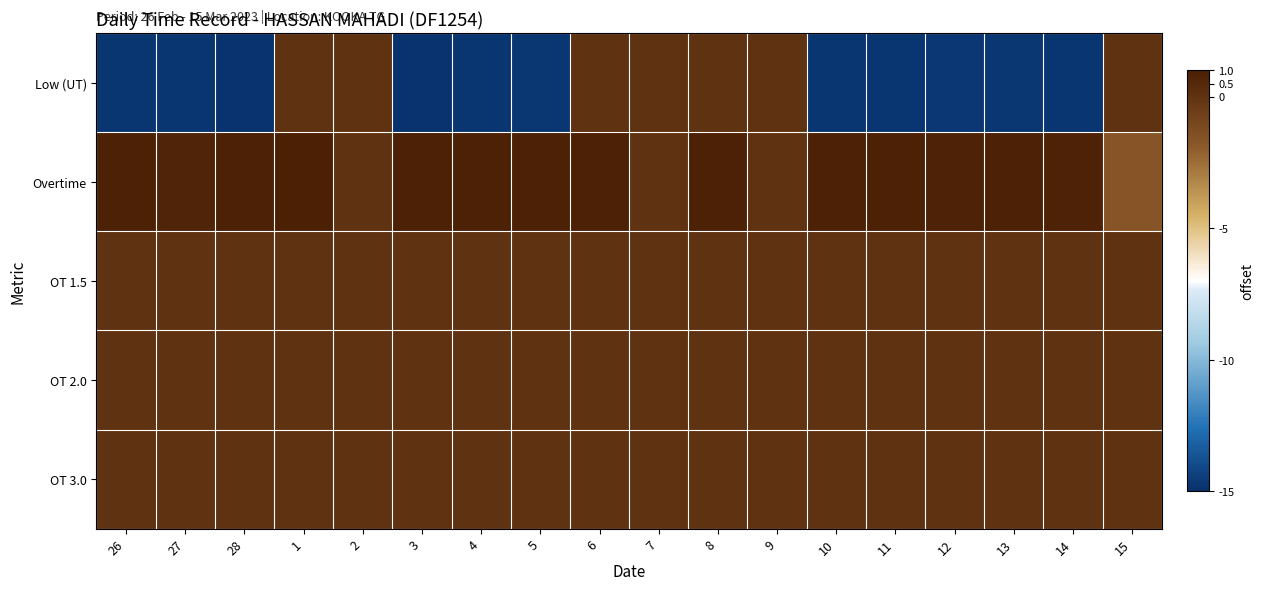

Reading right to left, extract all data points from this chart.

Low (UT): 15=0.0	14=-14.8	13=-14.7	12=-14.7	11=-14.8	10=-14.8	9=0.0	8=0.0	7=0.0	6=0.0	5=-14.7	4=-14.8	3=-14.8	2=0.0	1=0.0	28=-14.8	27=-14.8	26=-14.8
Overtime: 15=-1.7	14=0.8	13=0.8	12=0.8	11=0.8	10=0.8	9=0.0	8=0.9	7=0.0	6=0.9	5=0.9	4=0.8	3=0.8	2=0.0	1=0.9	28=0.8	27=0.7	26=0.8
OT 1.5: 15=0.0	14=0.0	13=0.0	12=0.0	11=0.0	10=0.0	9=0.0	8=0.0	7=0.0	6=0.0	5=0.0	4=0.0	3=0.0	2=0.0	1=0.0	28=0.0	27=0.0	26=0.0
OT 2.0: 15=0.0	14=0.0	13=0.0	12=0.0	11=0.0	10=0.0	9=0.0	8=0.0	7=0.0	6=0.0	5=0.0	4=0.0	3=0.0	2=0.0	1=0.0	28=0.0	27=0.0	26=0.0
OT 3.0: 15=0.0	14=0.0	13=0.0	12=0.0	11=0.0	10=0.0	9=0.0	8=0.0	7=0.0	6=0.0	5=0.0	4=0.0	3=0.0	2=0.0	1=0.0	28=0.0	27=0.0	26=0.0